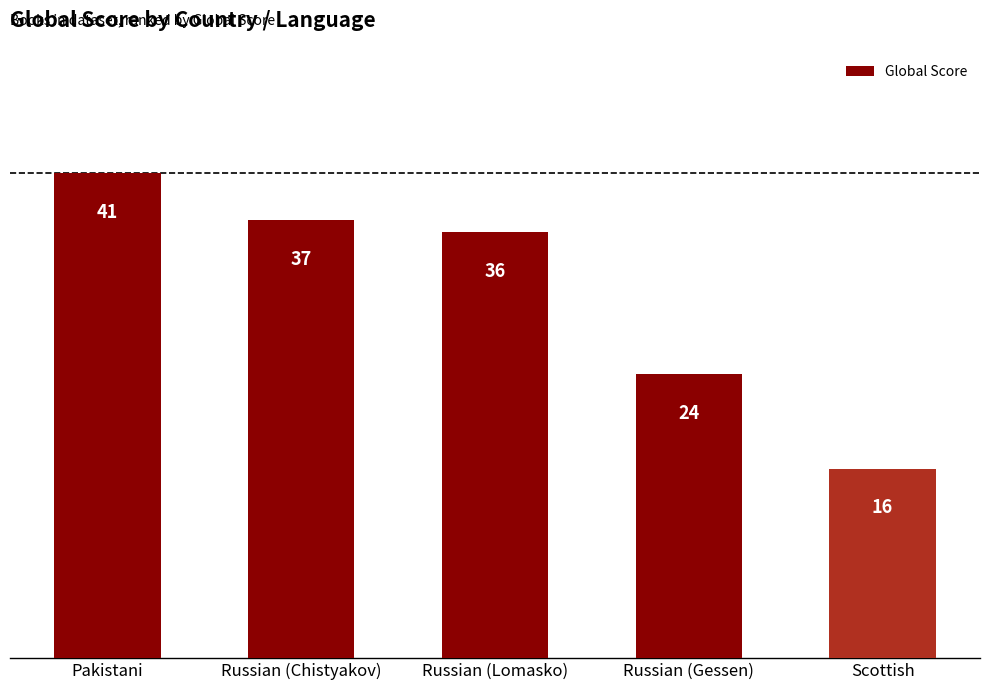

List the labels in order of value, largest first.

Pakistani, Russian (Chistyakov), Russian (Lomasko), Russian (Gessen), Scottish